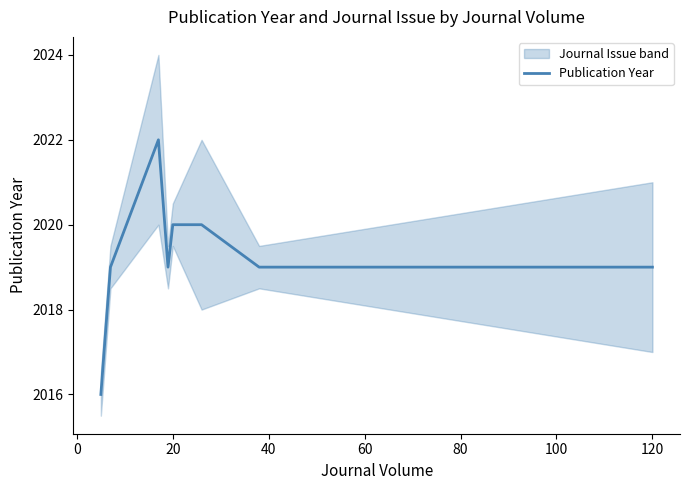

What is the minimum value shown in the chart?

2016